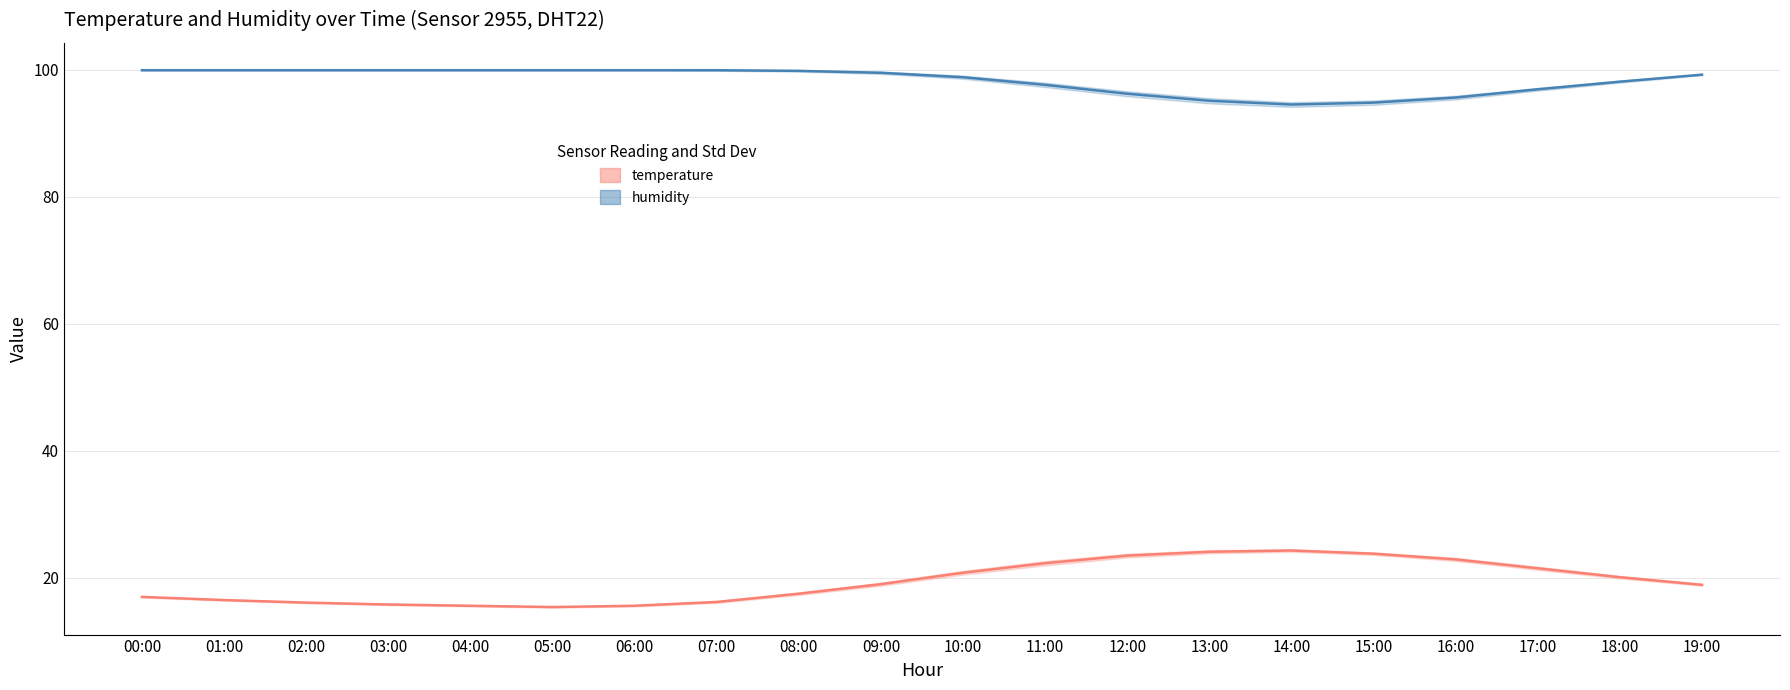

Which category has the highest value in the temperature series?

14:00